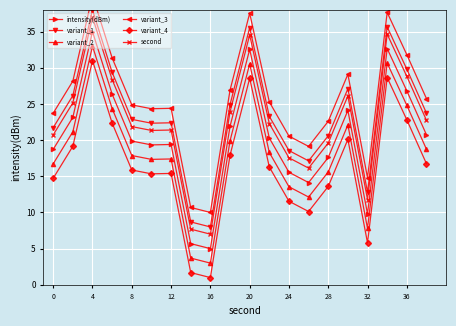

What is the approximate value of second at 16?

7.0